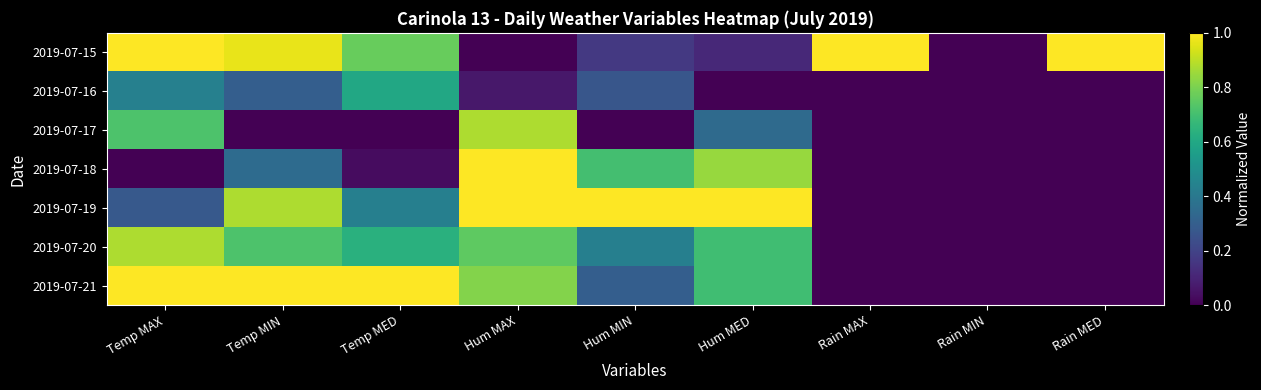

How many categories are shown in the chart?

9